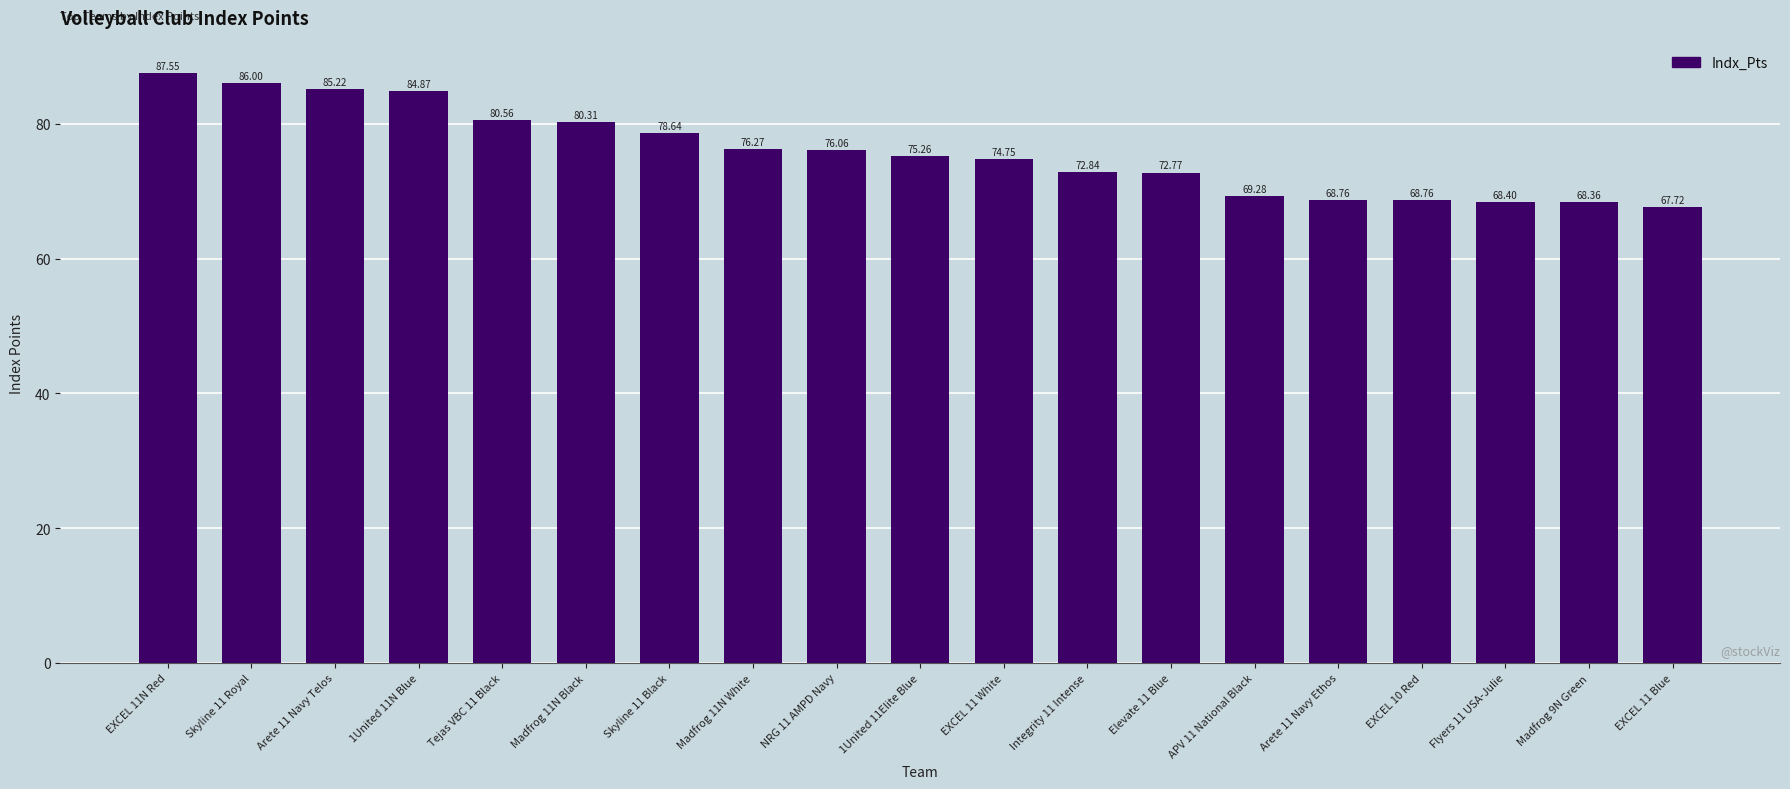

What is the smallest value displayed?

67.7